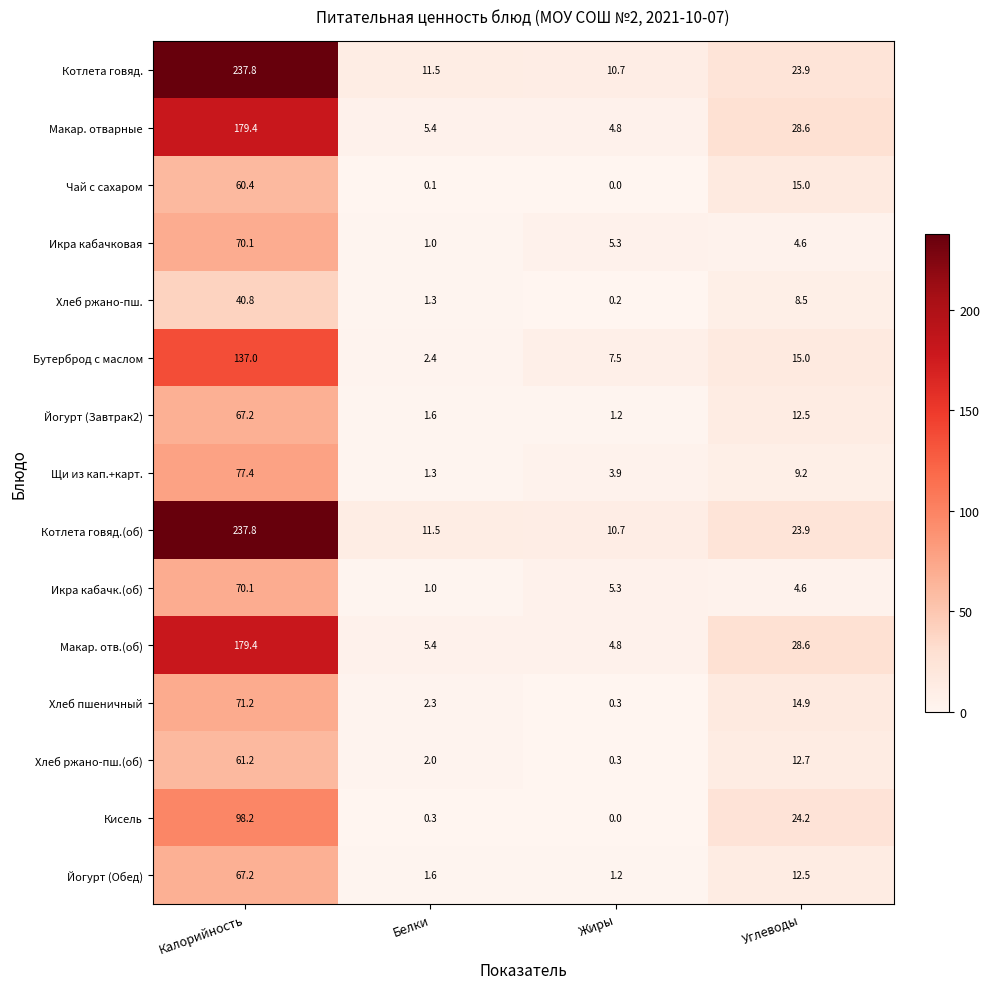

At which label does Хлеб пшеничный first exceed 14?

Калорийность